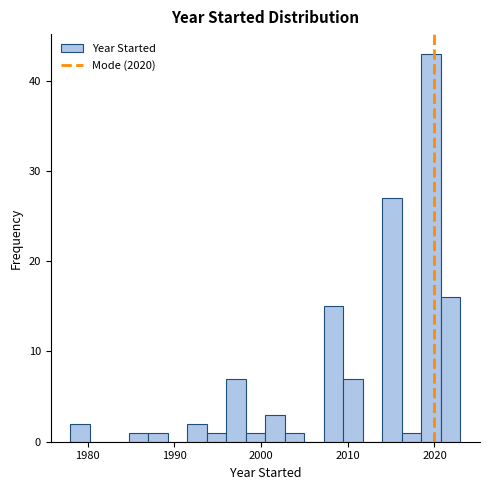

Around what value on the x-axis is the tallest bar? Give the approximate position of its centre, as read against the axis.

2020